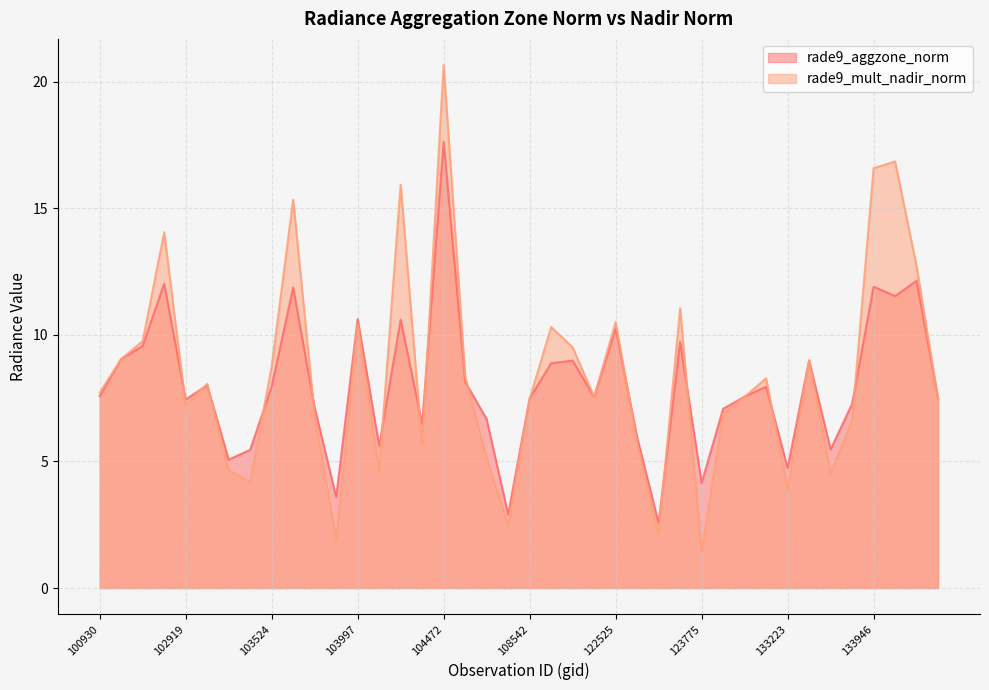

At which category does rade9_aggzone_norm reach its first local valley?

102919